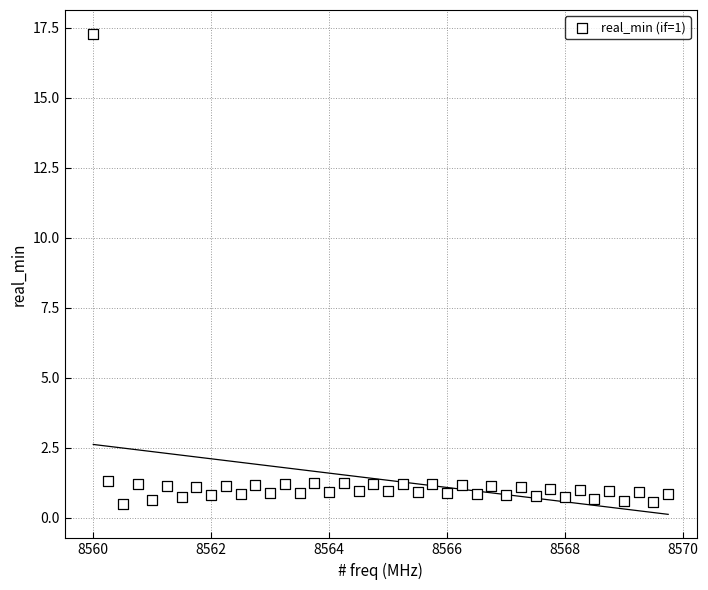

What is the range of Y values (max minus min)?

16.8